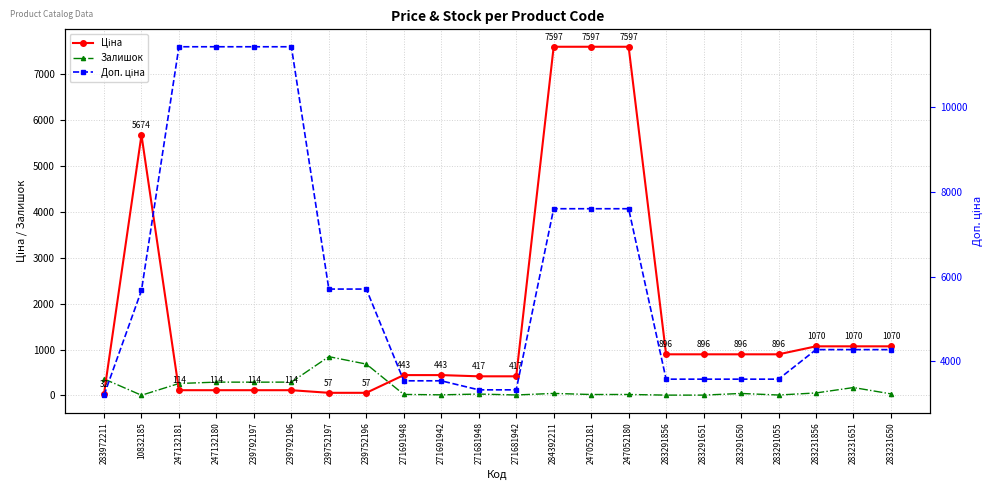

At how many categories does at least one series exceed 8674?

4